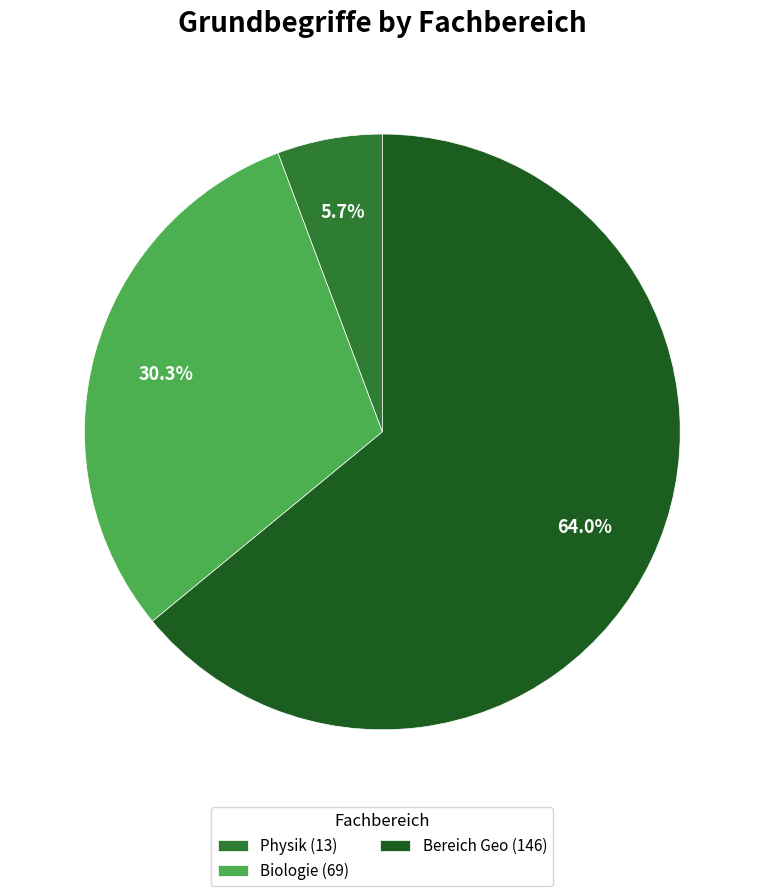

How many segments does this pie chart have?

3